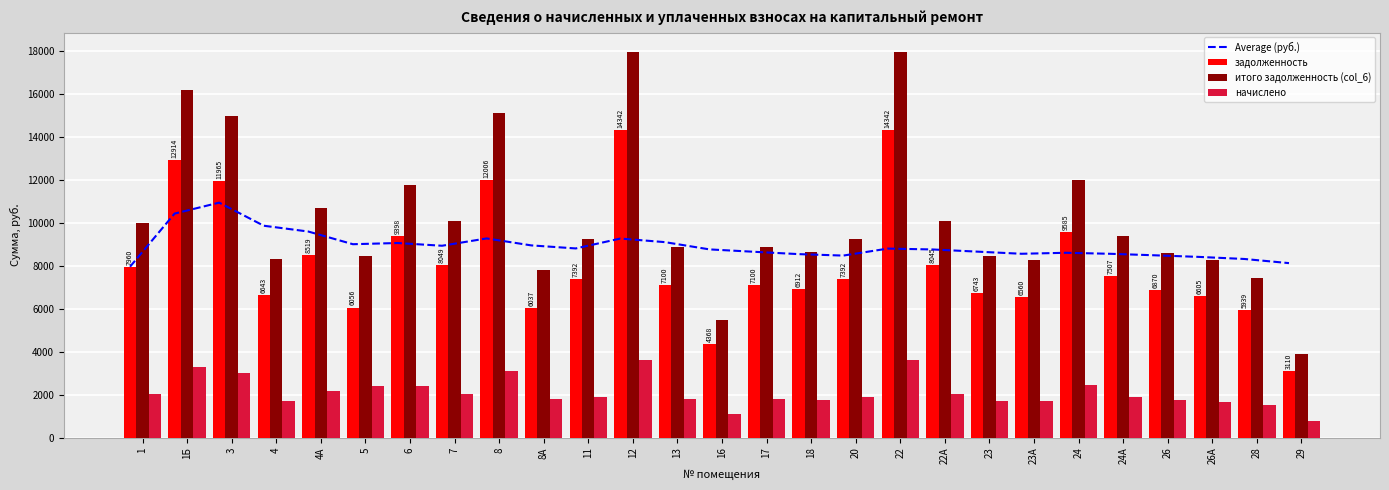

The value of задолженность at 22А is 1619.3. True or false?

False